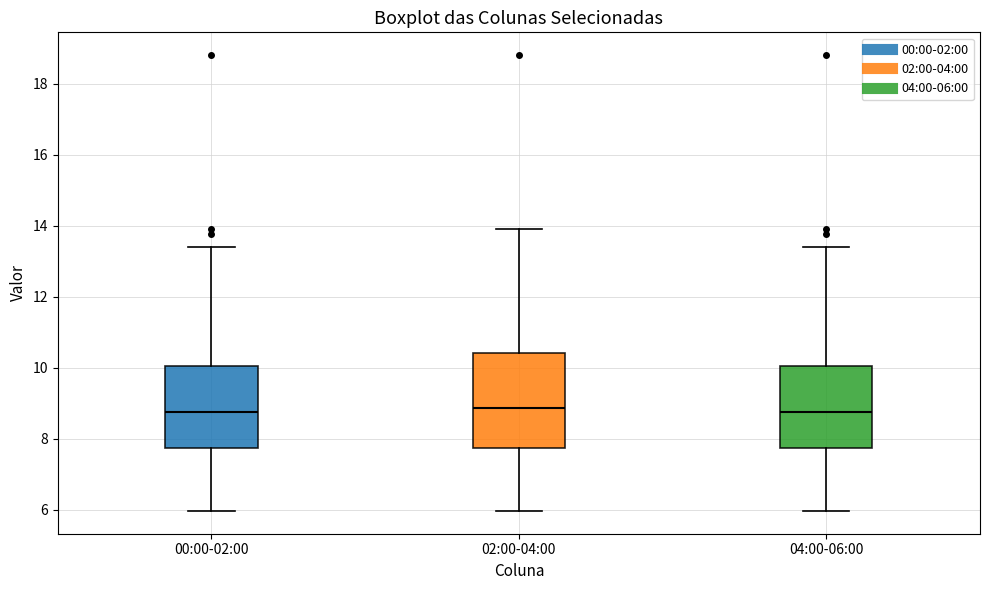

Reading left to right, read every box against the y-axis: the position of its median line, the range the box covers, and the ends of its whiskers. The values are not printed on the chart, so give them approximately, as read against the axis.

00:00-02:00: median 8.8, box 7.8 to 10.0, whiskers 6.0 to 13.4
02:00-04:00: median 8.8, box 7.8 to 10.4, whiskers 6.0 to 14.0
04:00-06:00: median 8.8, box 7.8 to 10.0, whiskers 6.0 to 13.4